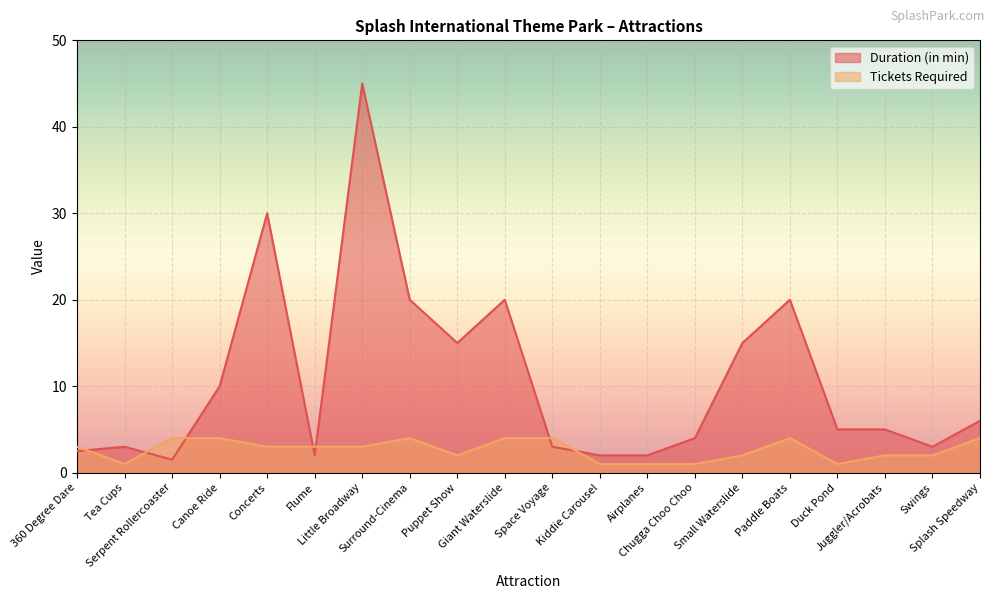

Where is the first local minimum for Duration (in min)?

Serpent Rollercoaster